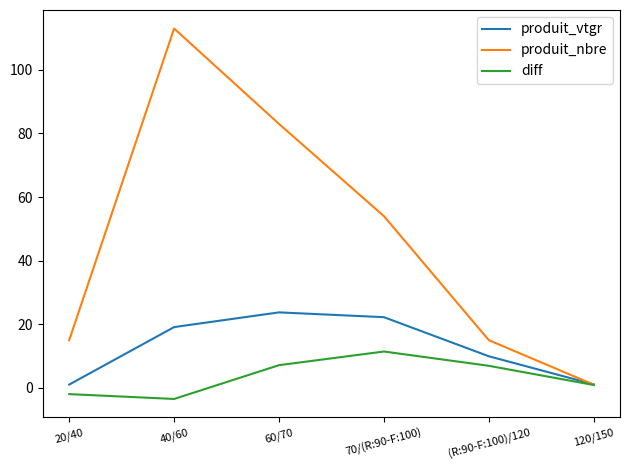

Which series has the largest range (max minus min)?

produit_nbre